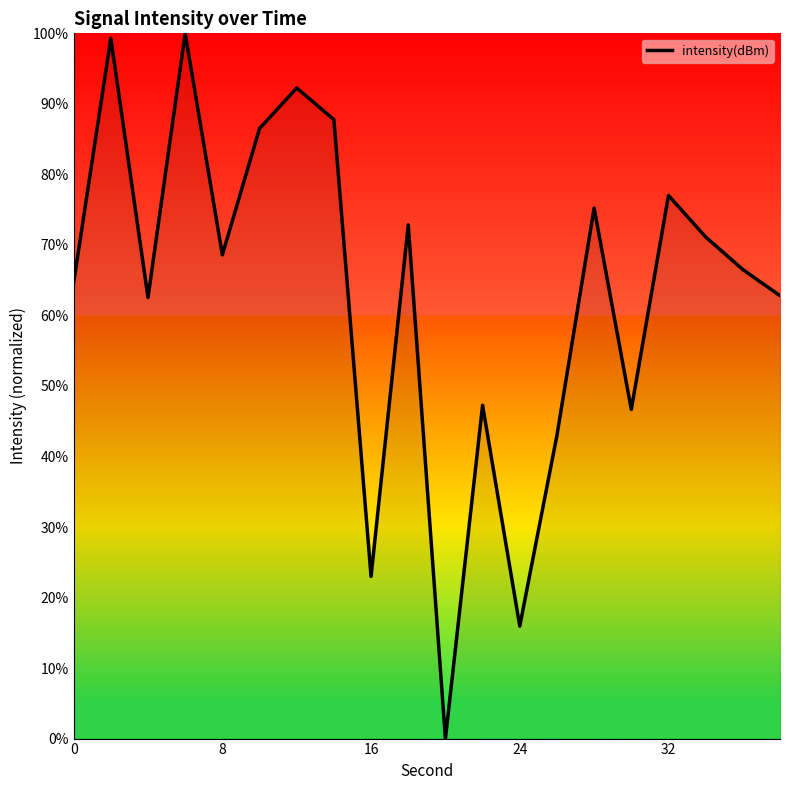

What is the maximum value shown in the chart?

100.0